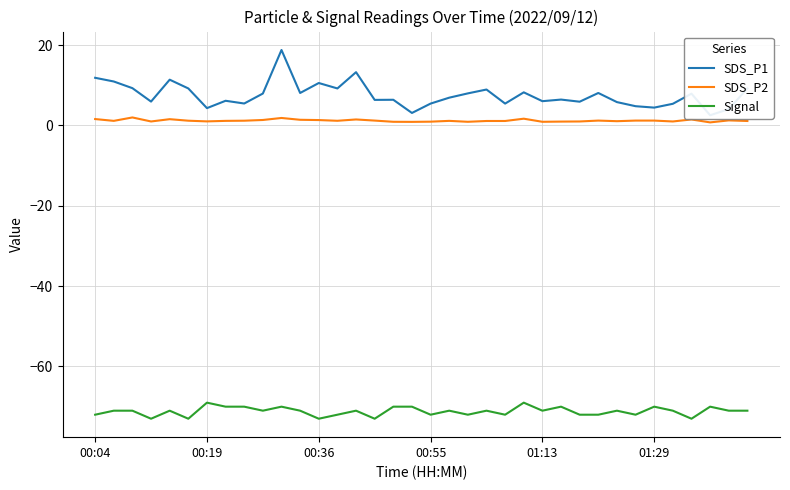

How many lines are shown in the chart?

3